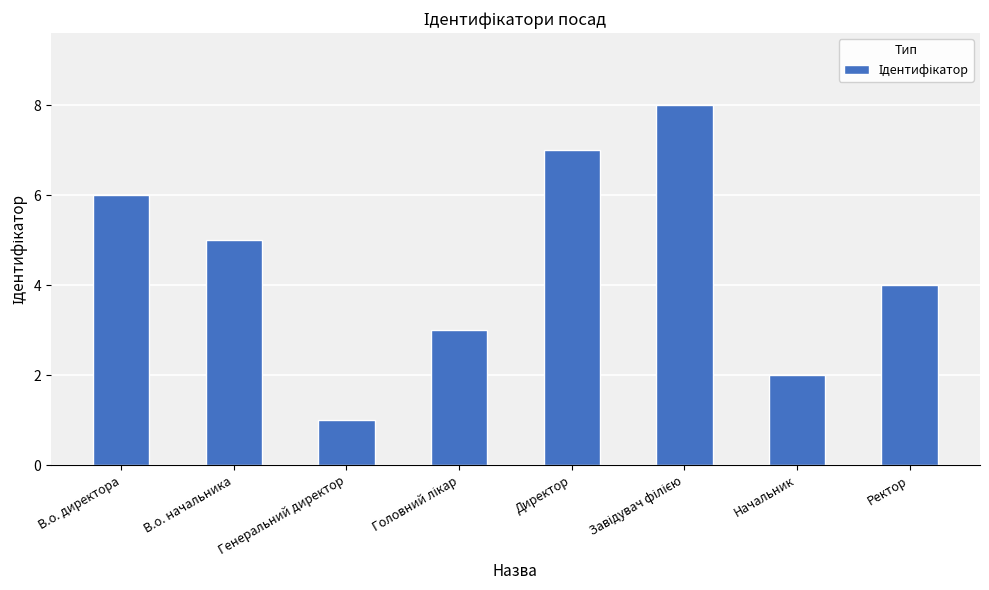

What is the change in value from В.о. директора to Генеральний директор?

-5